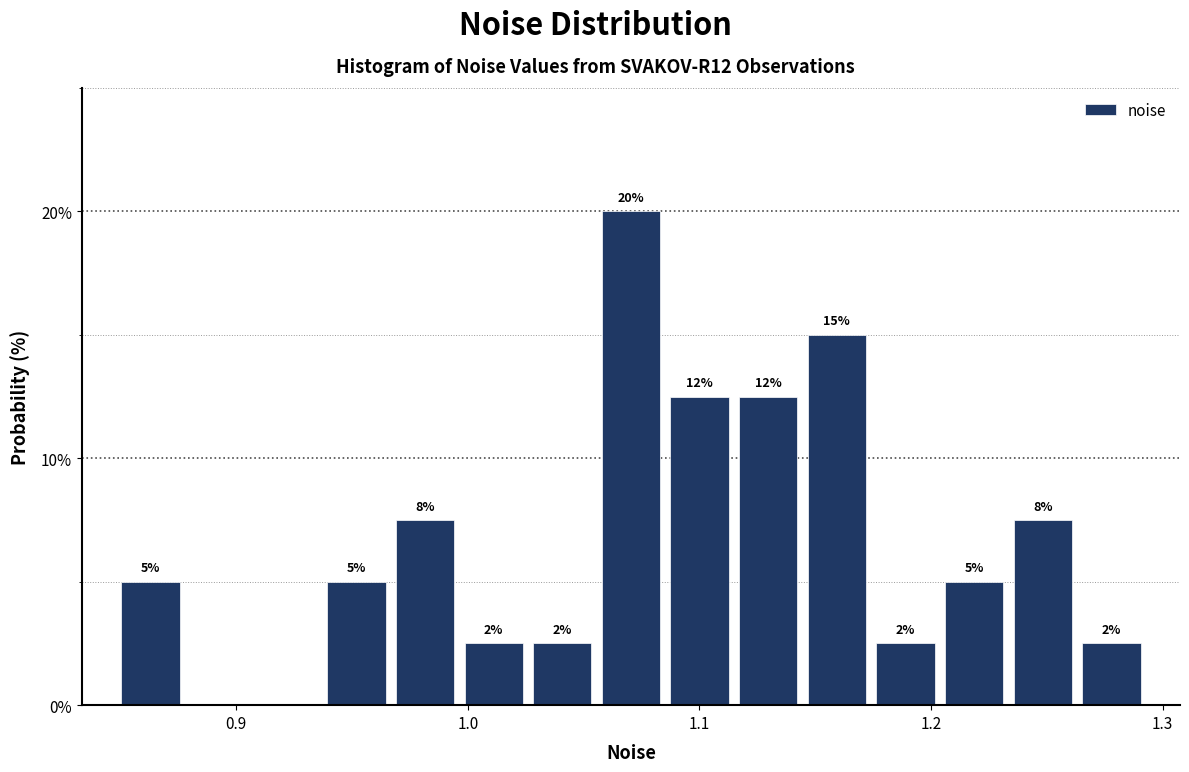

Read against the x-axis, roughly where is the centre of the tallest bar?

1.07